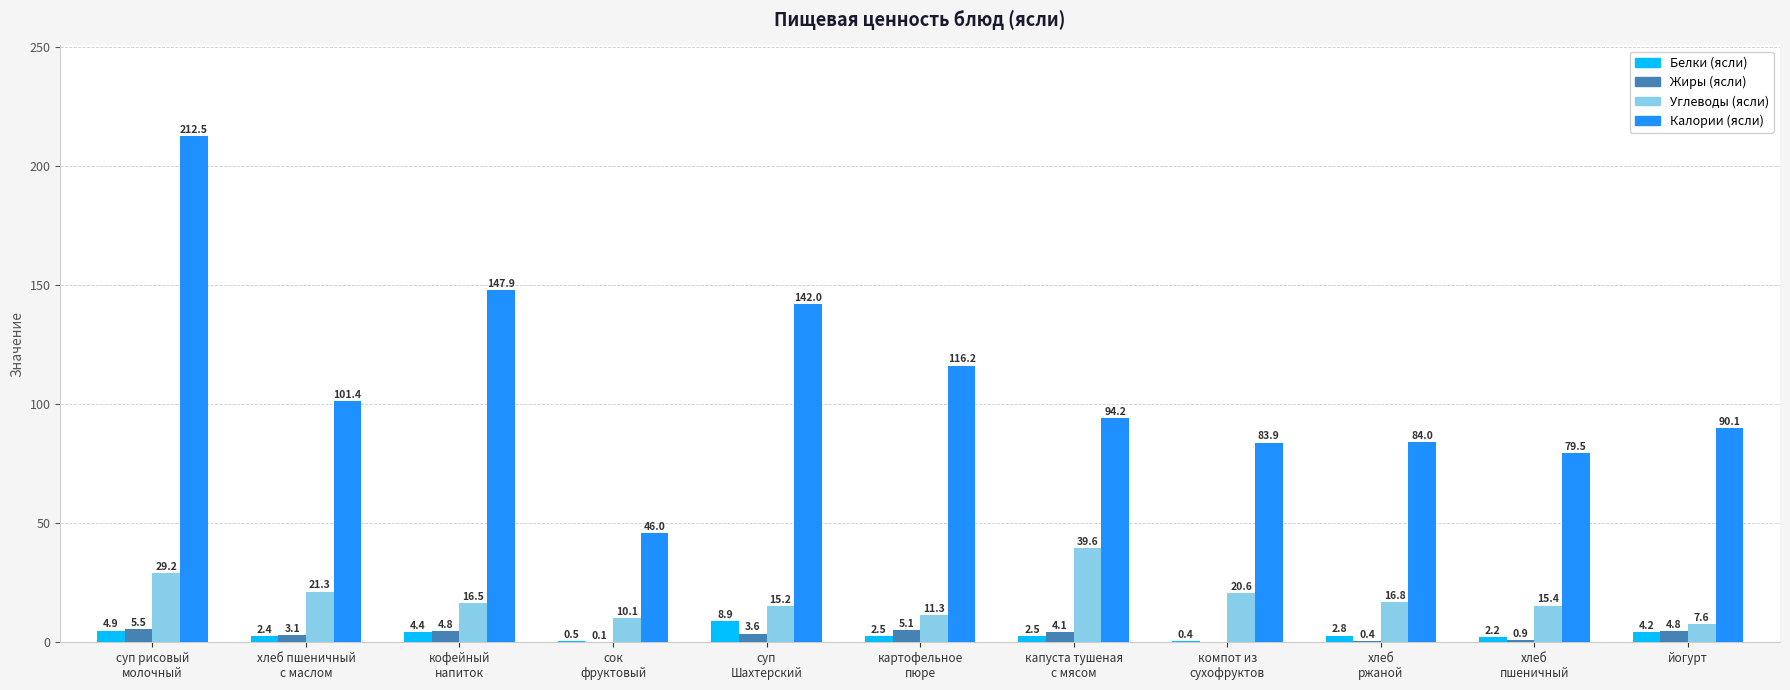

What is the greatest value displayed?

212.5